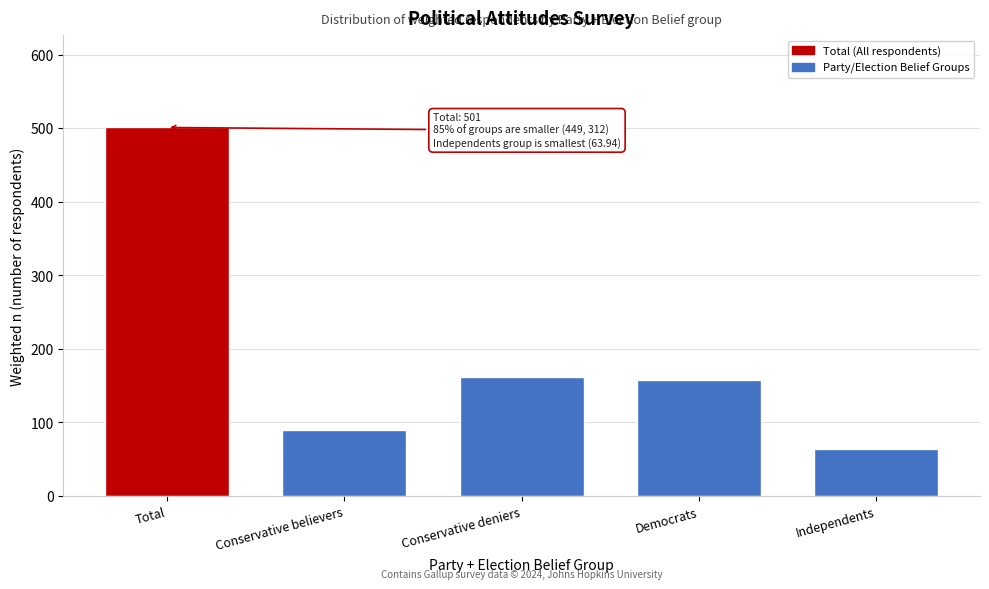

Reading left to right, transcribe all the data shown in this chart.

501.0	89.7	161.6	157.2	63.9